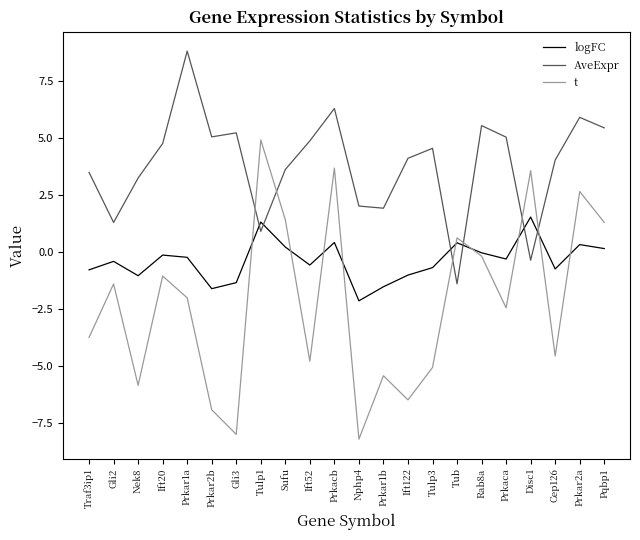

Which series has the largest total across all categories?

AveExpr